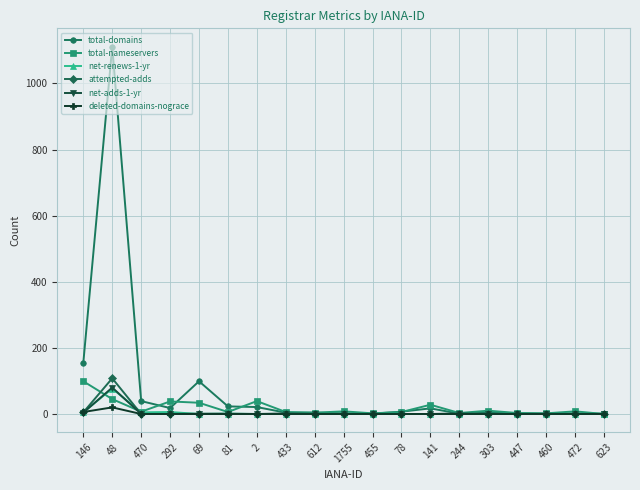

At which category does total-domains reach its first local peak?

48